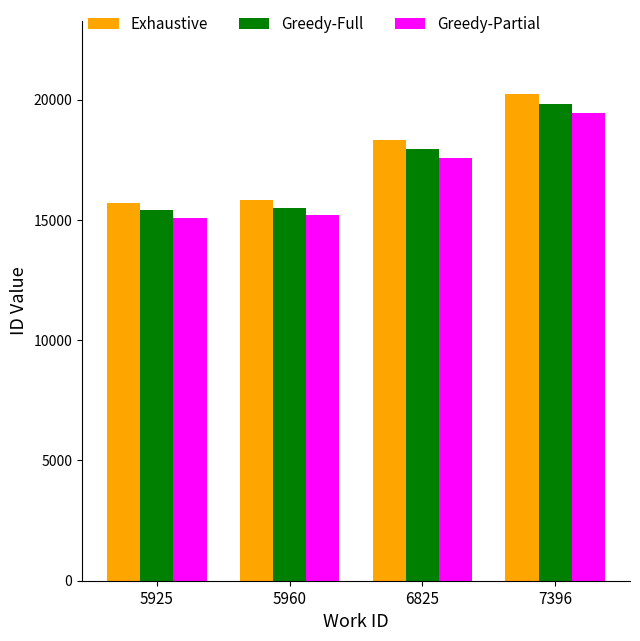

Reading left to right, list all the values displayed in this chart.

Exhaustive: 5925=15708.0	5960=15829.0	6825=18304.7	7396=20230.0
Greedy-Full: 5925=15393.8	5960=15512.4	6825=17938.6	7396=19825.4
Greedy-Partial: 5925=15079.7	5960=15195.8	6825=17572.5	7396=19420.8